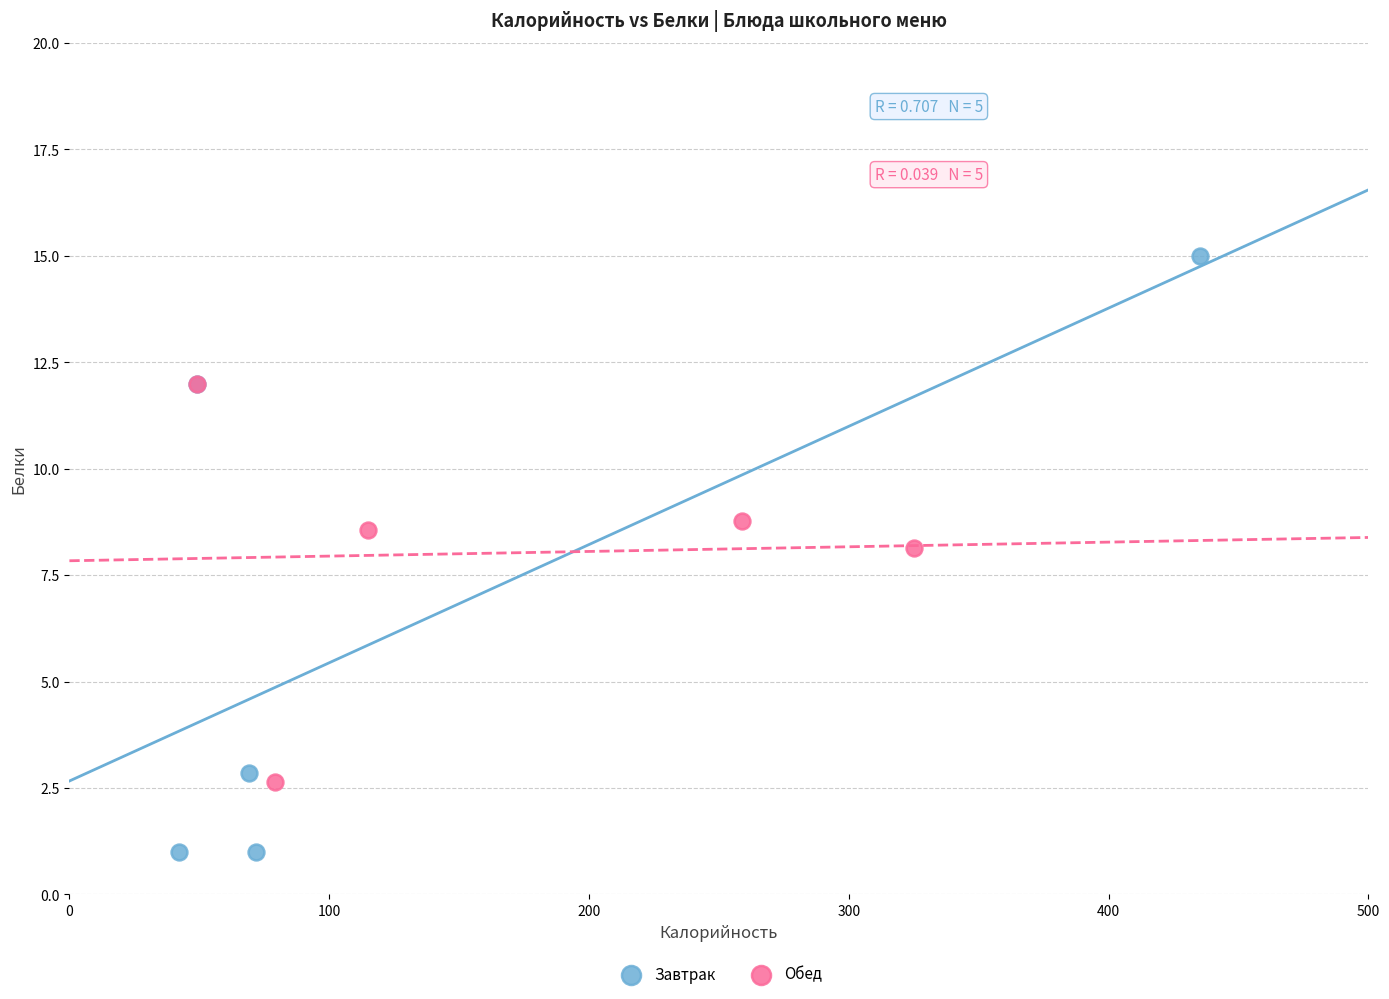

Which series has the largest Y range (max minus min)?

Завтрак